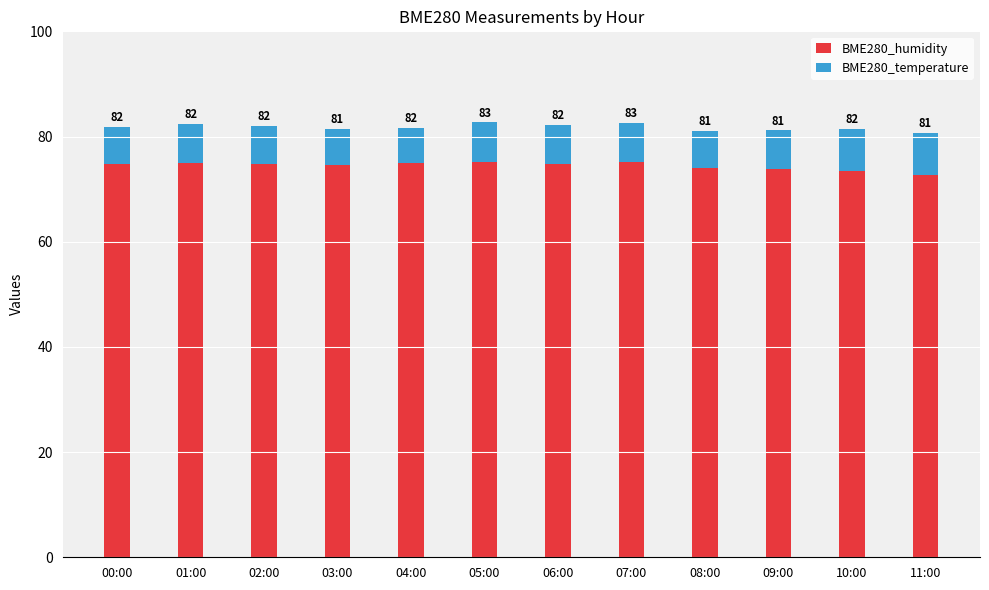

List the labels in order of BME280_humidity value, largest first.

05:00, 07:00, 04:00, 01:00, 06:00, 02:00, 00:00, 03:00, 08:00, 09:00, 10:00, 11:00